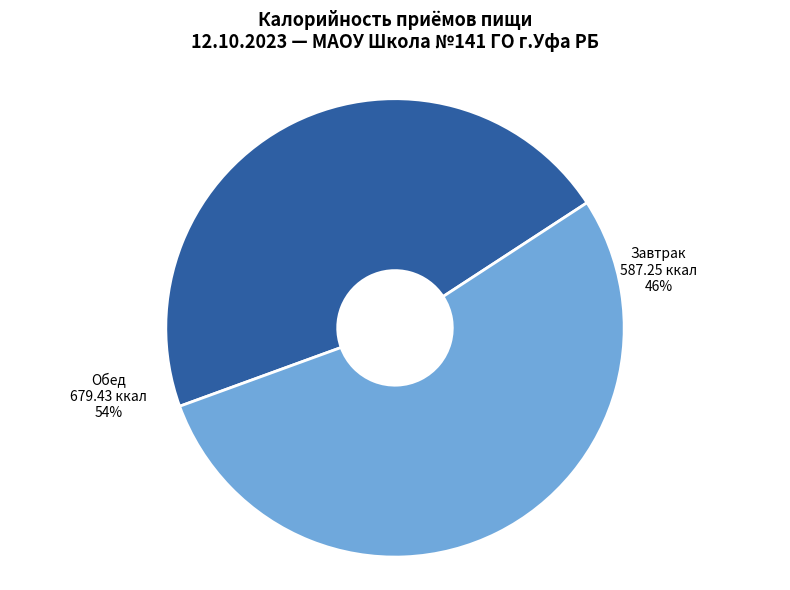

Combined, what portion of the pie is Обед and Завтрак?

100.0%